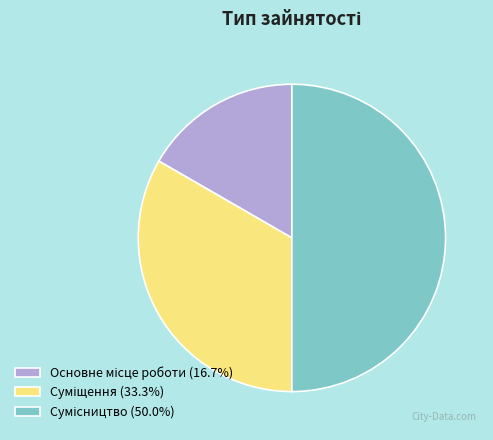

Count the number of slices in the pie.

3